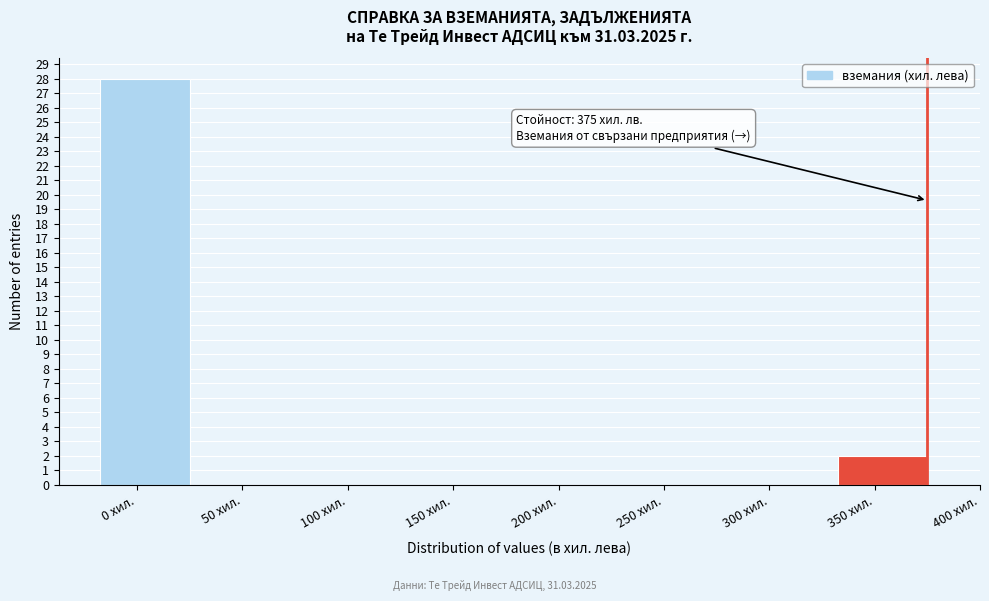

Reading left to right, list all the values displayed in this chart.

0 хил.=28	50 хил.=0	100 хил.=0	150 хил.=0	200 хил.=0	250 хил.=0	300 хил.=0	350 хил.=2